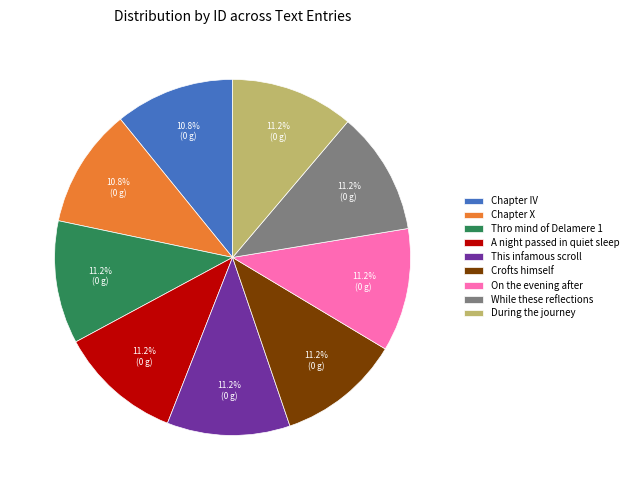

What is the ratio of the value at During the journey to the value at A night passed in quiet sleep?

1.0